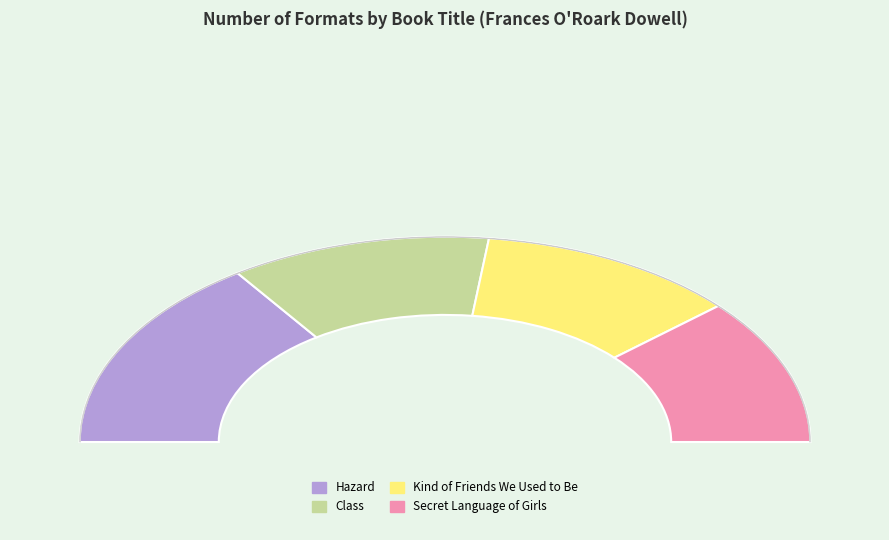

To the nearest percent, what is the average slice percentage?

25%